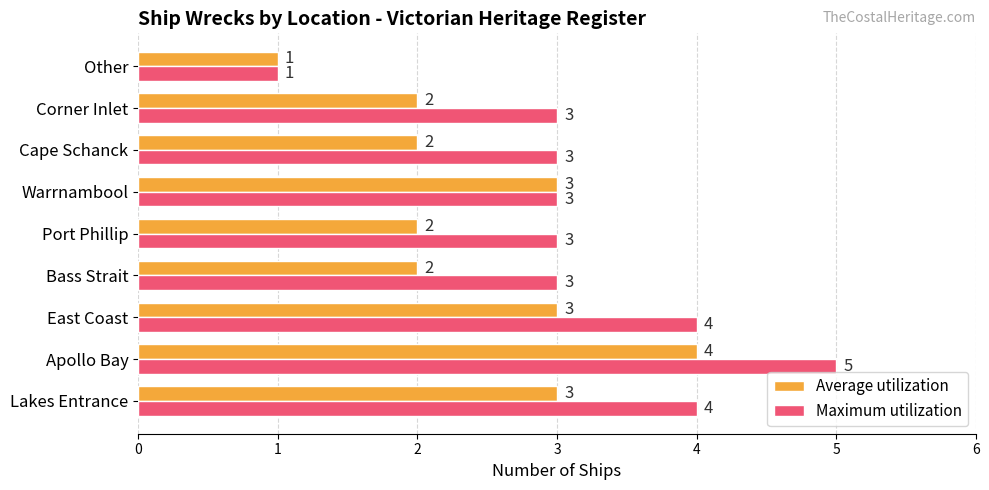

Which series has the largest total across all categories?

Maximum utilization